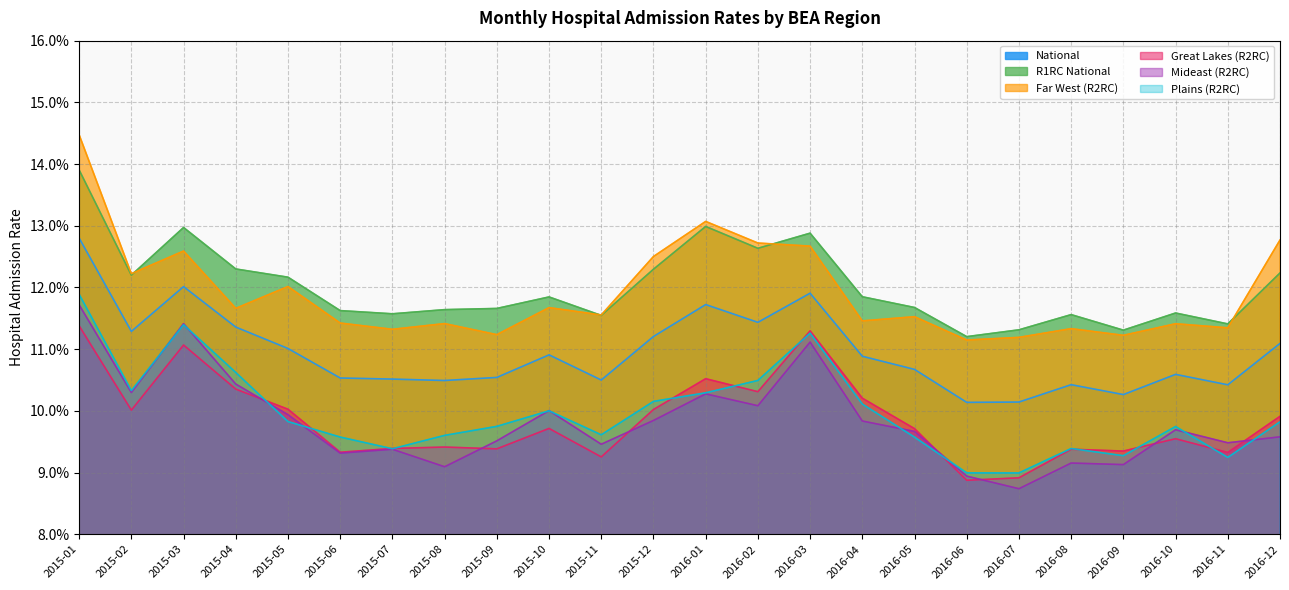

The Far West (R2RC) series shows 0.2 at 2015-01. True or false?

False